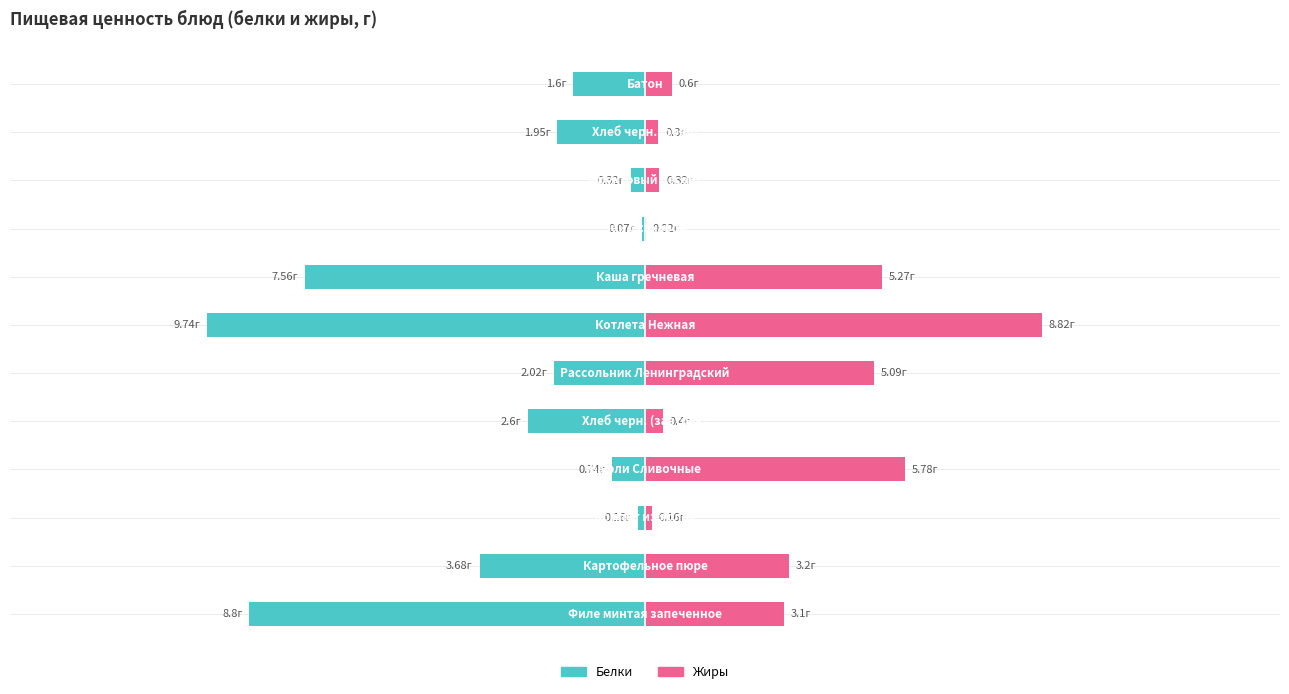

What is the average value of the Белки series?

-3.3